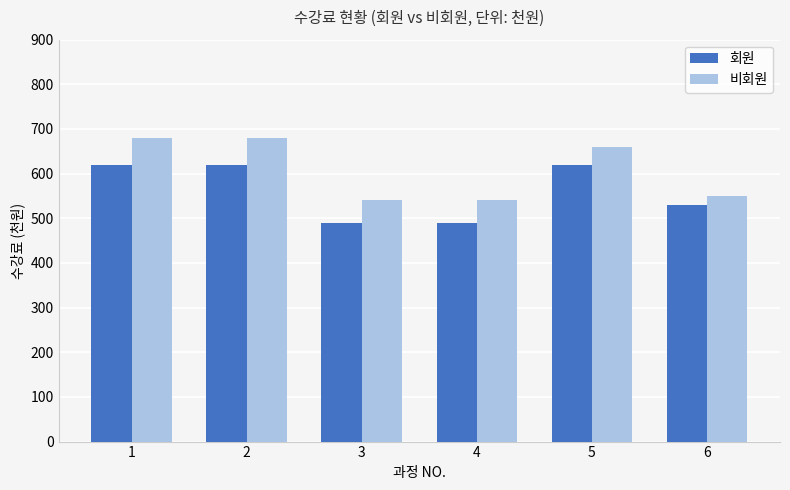

True or false: 비회원 has a value of 540 at 4.

True